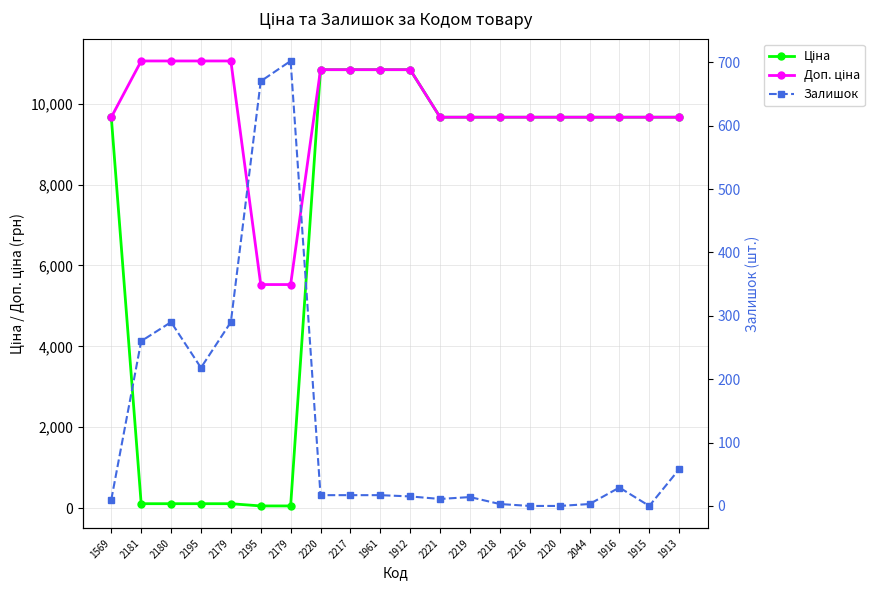

At which label does Ціна reach its minimum?

2195